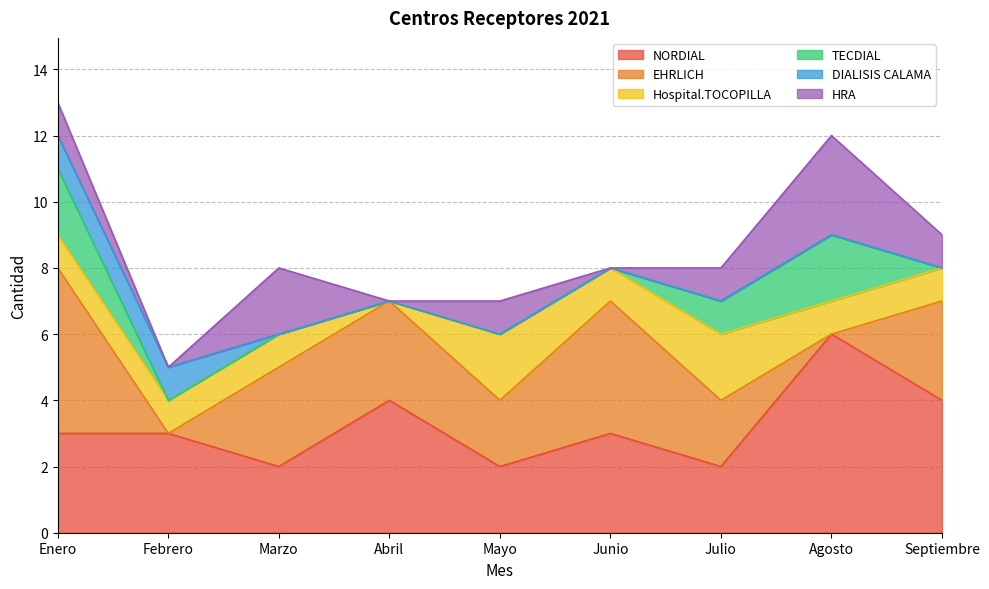

Reading right to left, list all the values displayed in this chart.

NORDIAL: Septiembre=4	Agosto=6	Julio=2	Junio=3	Mayo=2	Abril=4	Marzo=2	Febrero=3	Enero=3
EHRLICH: Septiembre=3	Agosto=0	Julio=2	Junio=4	Mayo=2	Abril=3	Marzo=3	Febrero=0	Enero=5
Hospital.TOCOPILLA: Septiembre=1	Agosto=1	Julio=2	Junio=1	Mayo=2	Abril=0	Marzo=1	Febrero=1	Enero=1
TECDIAL: Septiembre=0	Agosto=2	Julio=1	Junio=0	Mayo=0	Abril=0	Marzo=0	Febrero=0	Enero=2
DIALISIS CALAMA: Septiembre=0	Agosto=0	Julio=0	Junio=0	Mayo=0	Abril=0	Marzo=0	Febrero=1	Enero=1
HRA: Septiembre=1	Agosto=3	Julio=1	Junio=0	Mayo=1	Abril=0	Marzo=2	Febrero=0	Enero=1